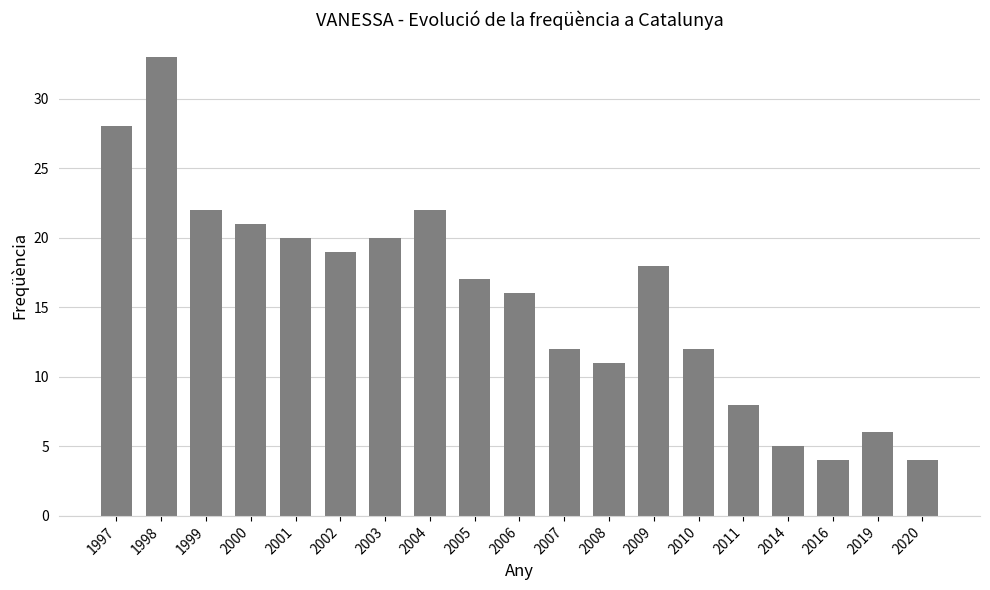

How many bars are there in total?

19